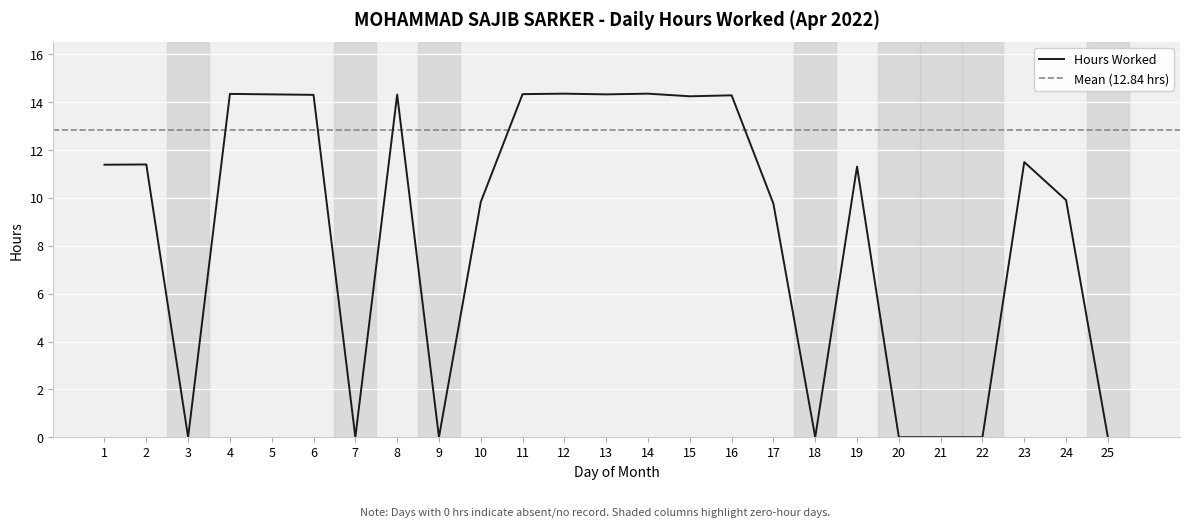

Rank the categories by value from lowest to highest.

3, 7, 9, 18, 20, 21, 22, 25, 17, 10, 24, 19, 1, 2, 23, 15, 16, 6, 8, 5, 13, 11, 4, 12, 14